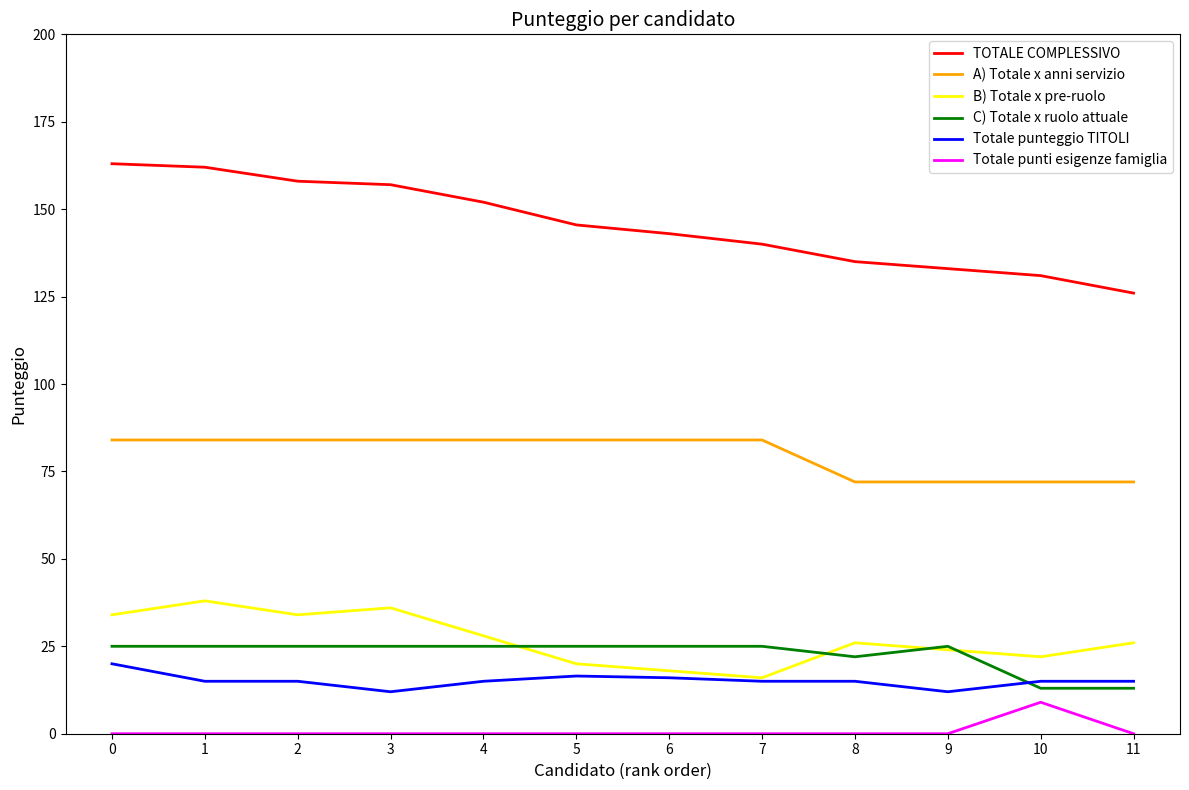

The value of TOTALE COMPLESSIVO at 7 is 140.0. True or false?

True